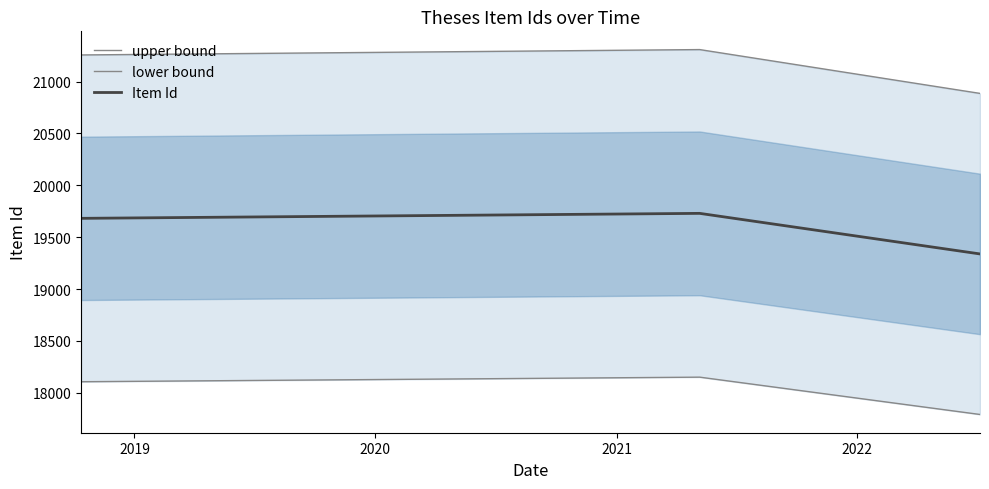

Reading left to right, transcribe all the data shown in this chart.

upper bound: 21256.6	21308.4	20886.1
lower bound: 18107.4	18151.6	17791.9
Item Id: 19682.0	19730.0	19339.0